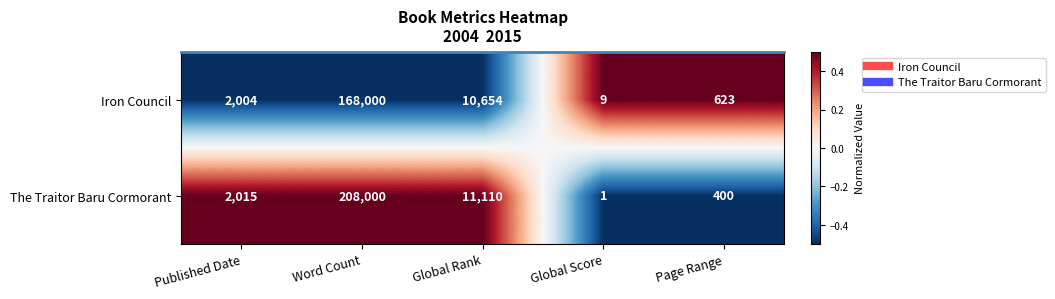

What value does the Iron Council series have at Published Date, to the nearest 10?

2000